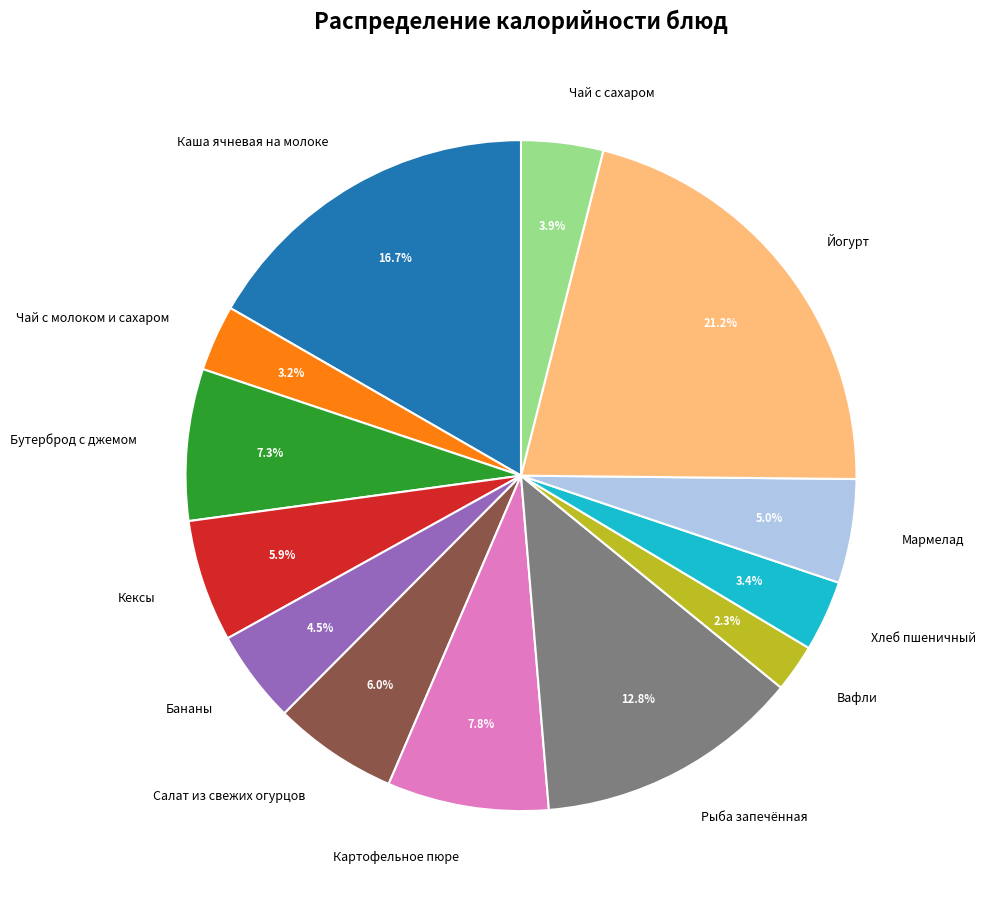

Is there any slice that represents more than half of the pie?

No